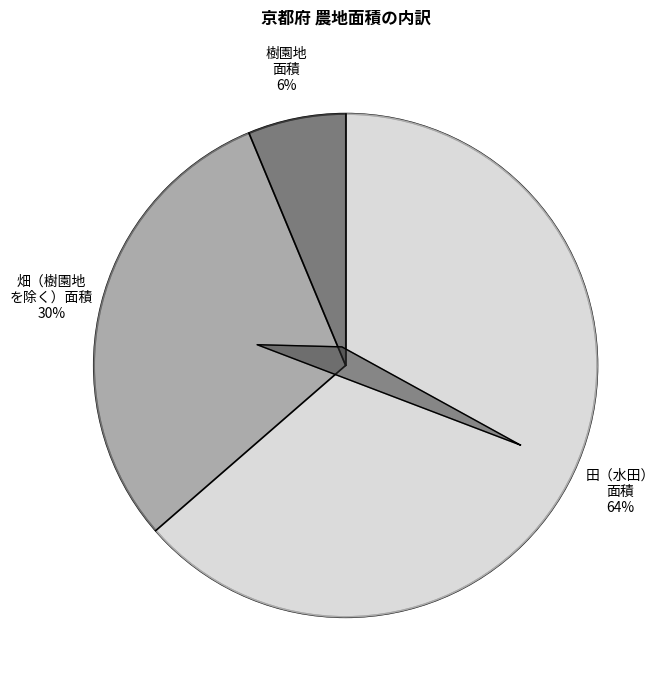

To the nearest percent, what is the average slice percentage?

33%